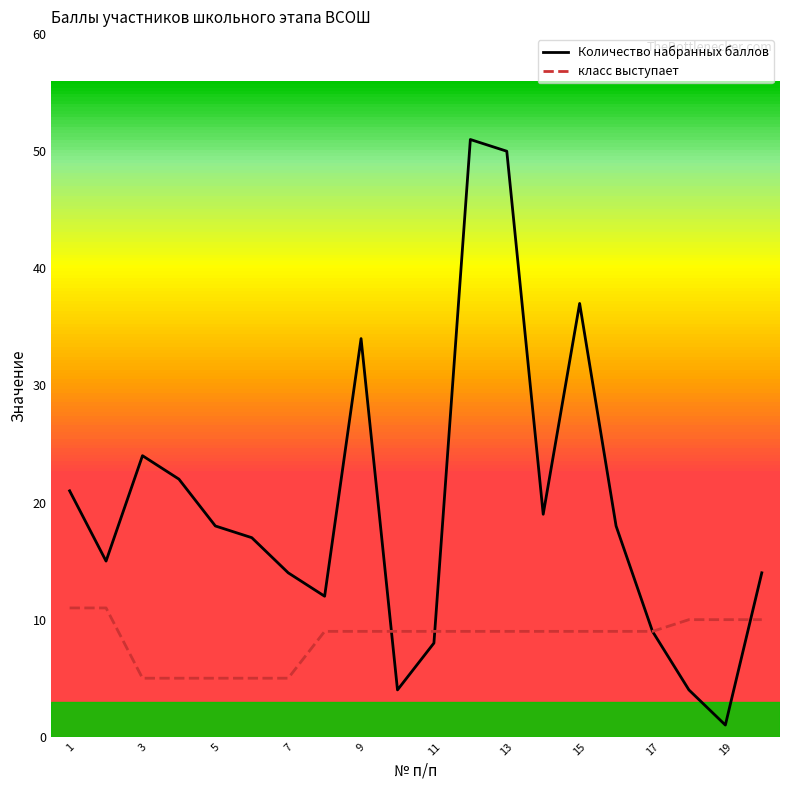

At how many categories does at least one series exceed 36?

3